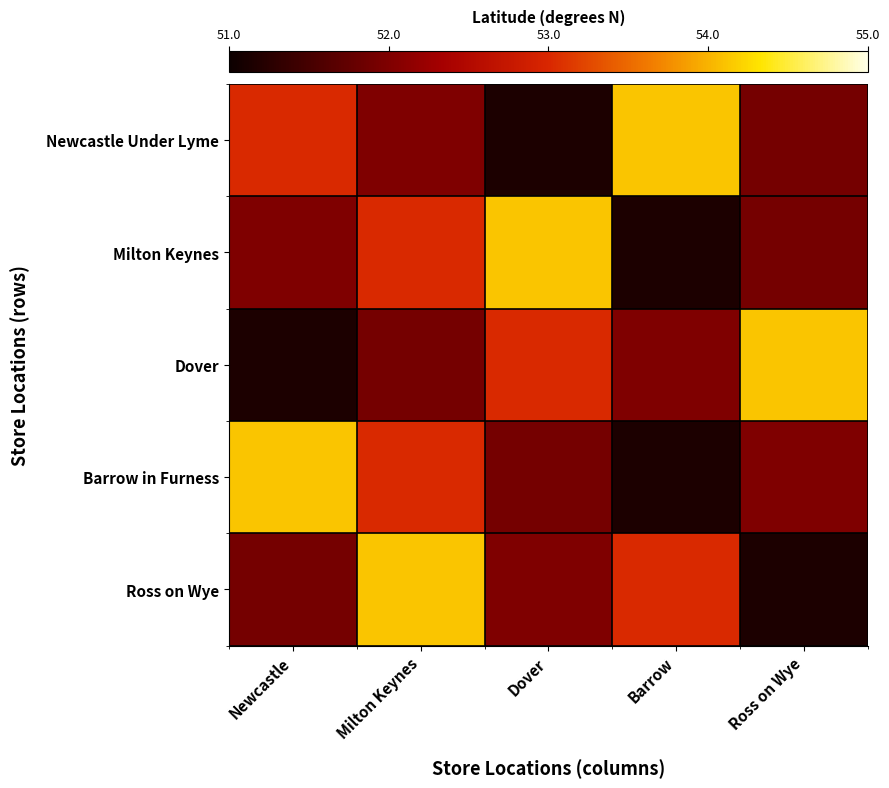

Reading left to right, transcribe all the data shown in this chart.

Newcastle Under Lyme: Newcastle=53.0	Milton Keynes=52.0	Dover=51.2	Barrow=54.1	Ross on Wye=51.9
Milton Keynes: Newcastle=52.0	Milton Keynes=53.0	Dover=54.1	Barrow=51.2	Ross on Wye=51.9
Dover: Newcastle=51.2	Milton Keynes=51.9	Dover=53.0	Barrow=52.0	Ross on Wye=54.1
Barrow in Furness: Newcastle=54.1	Milton Keynes=53.0	Dover=51.9	Barrow=51.2	Ross on Wye=52.0
Ross on Wye: Newcastle=51.9	Milton Keynes=54.1	Dover=52.0	Barrow=53.0	Ross on Wye=51.2